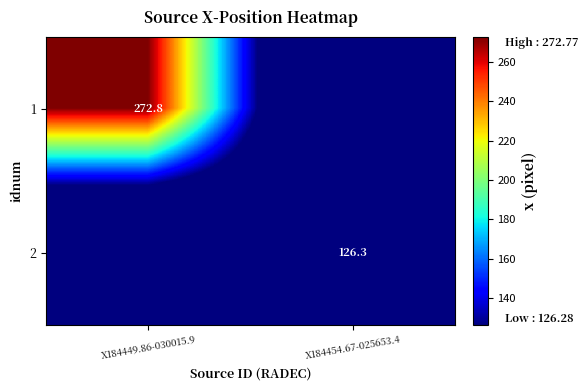

True or false: 1 has a value of 272.8 at X184449.86-030015.9.

True